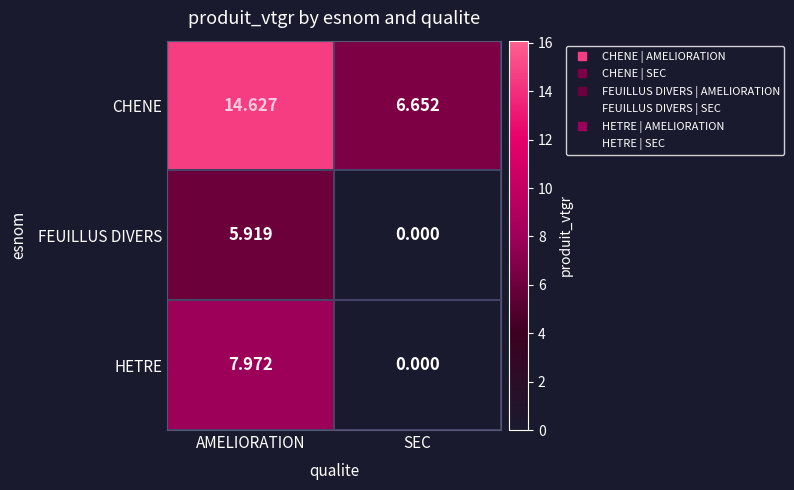

Which series has the largest range (max minus min)?

CHENE